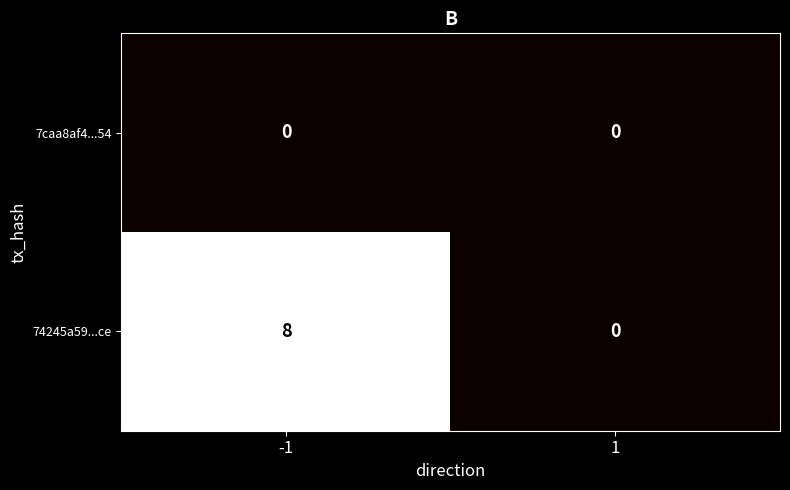

Reading left to right, transcribe all the data shown in this chart.

7caa8af4...54: -1=0	1=0
74245a59...ce: -1=8	1=0